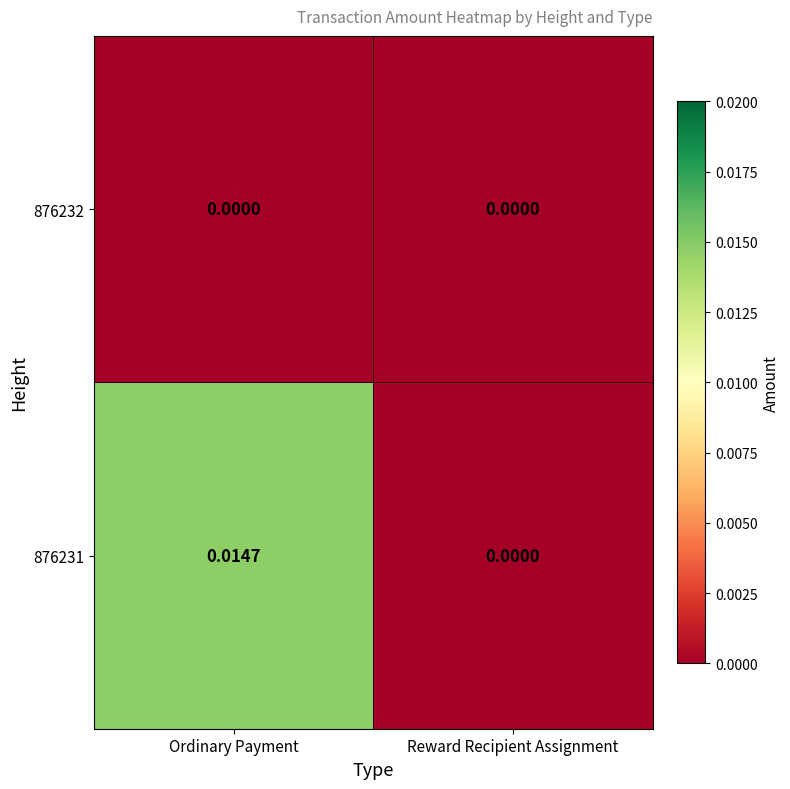

How many values in 876231 are above zero?

1